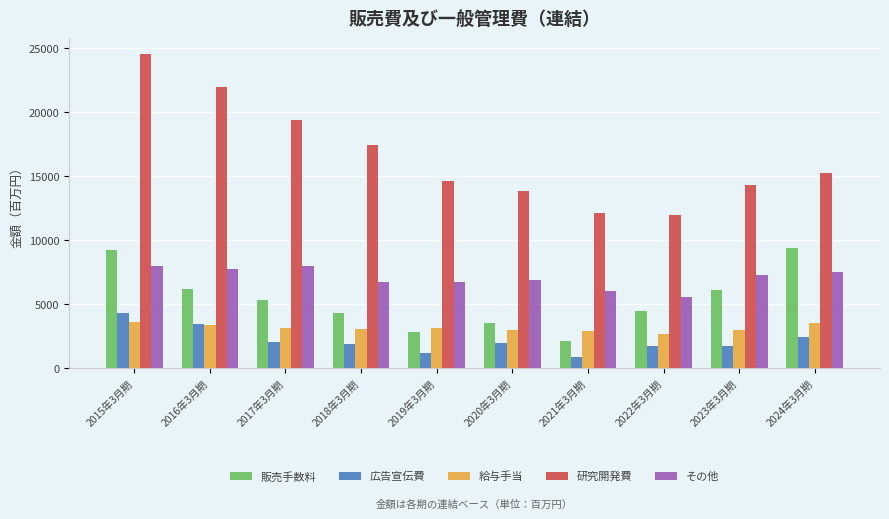

What is the difference between the maximum and minimum values in the 研究開発費 series?

12577